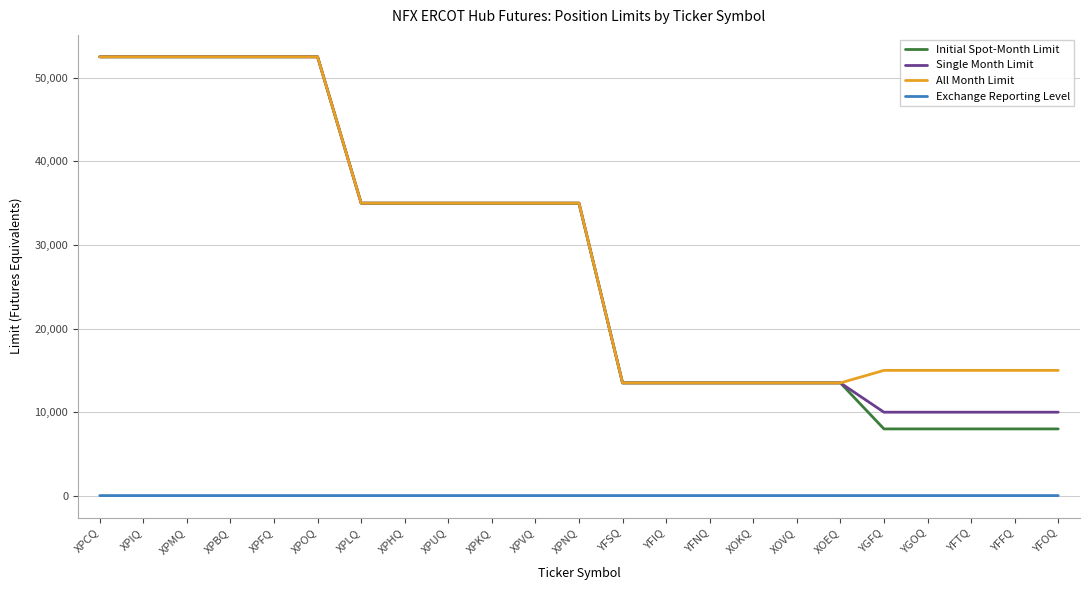

Does the chart display data point markers on the line(s)?

No